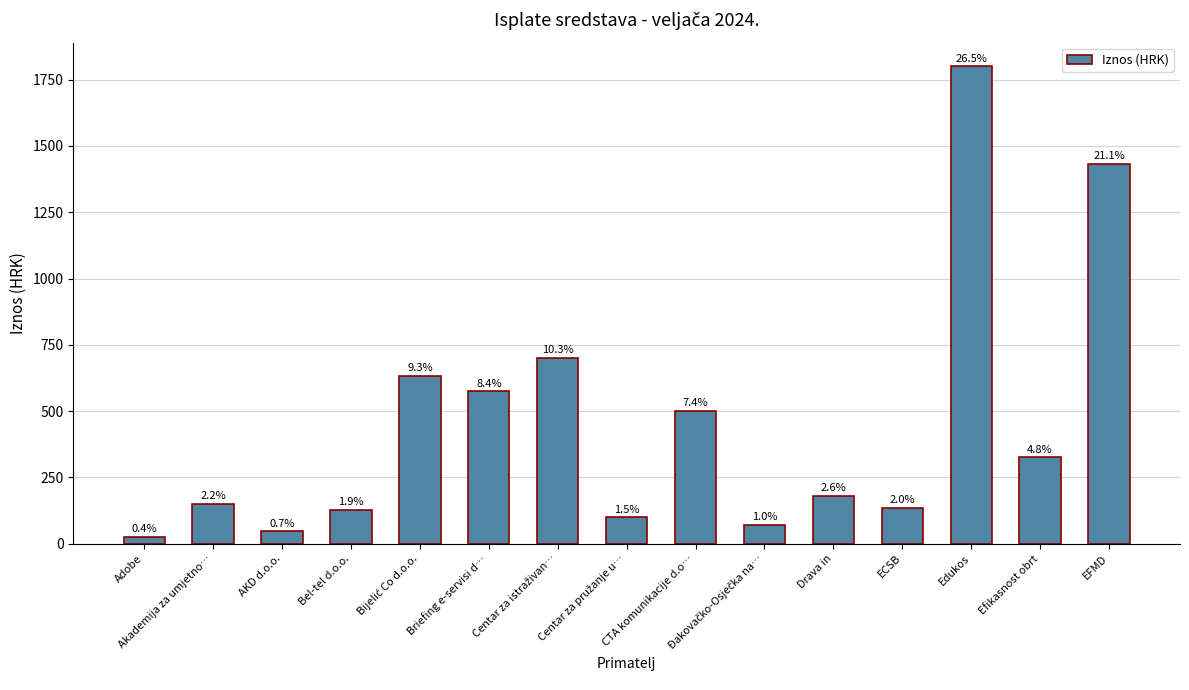

Are the bars horizontal?

No